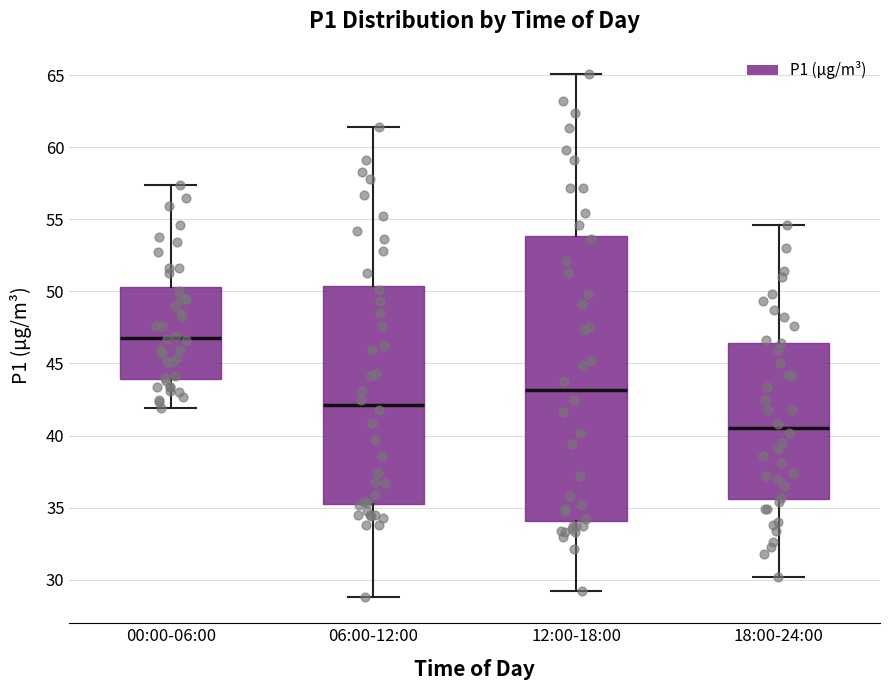

Reading left to right, transcribe this box plot: for each box, give where its median line is, the range the box spans, and where its two whiskers end, as read against the y-axis. The values are not printed on the chart, so give them approximately, as read against the axis.

00:00-06:00: median 47.0, box 44.0 to 50.5, whiskers 42.0 to 57.5
06:00-12:00: median 42.0, box 35.5 to 50.5, whiskers 29.0 to 61.5
12:00-18:00: median 43.0, box 34.0 to 54.0, whiskers 29.0 to 65.0
18:00-24:00: median 40.5, box 35.5 to 46.5, whiskers 30.0 to 54.5